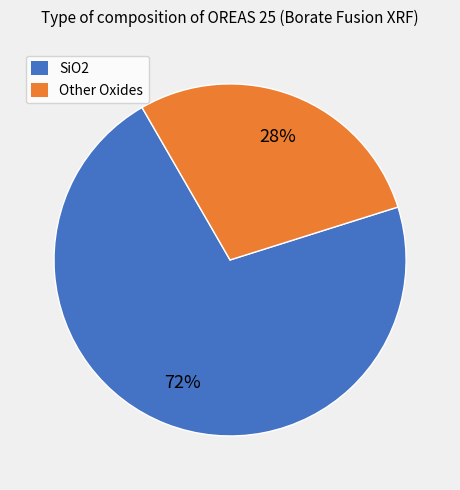

Is there a majority slice in this chart?

Yes